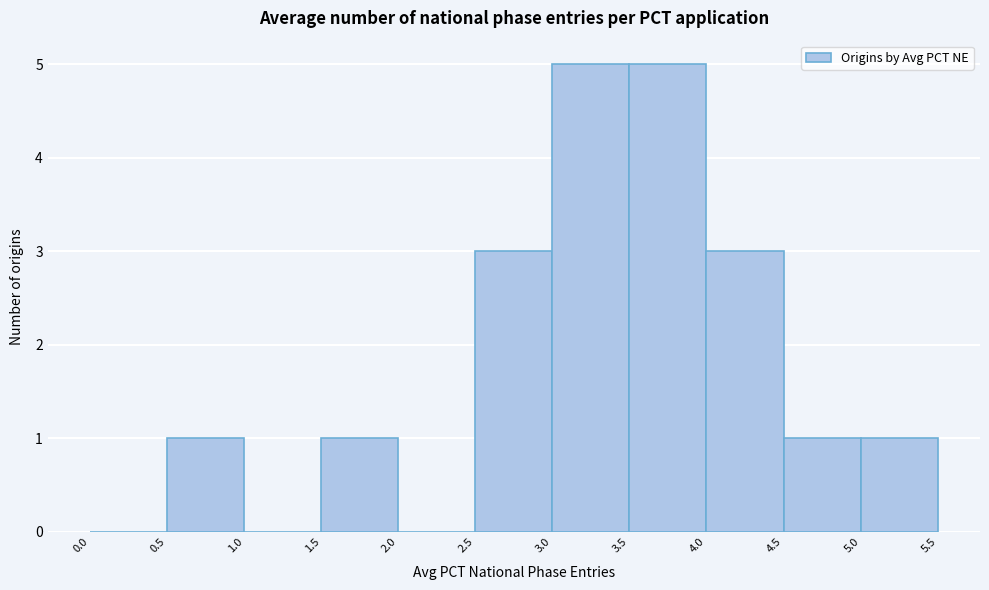

Reading left to right, list every bar in this chart as the range it spans on the x-axis followed by its height. The values are not printed on the chart, so give them approximately, as read against the axis.

0.0 to 0.5: 0
0.5 to 1.0: 1
1.0 to 1.5: 0
1.5 to 2.0: 1
2.0 to 2.5: 0
2.5 to 3.0: 3
3.0 to 3.5: 5
3.5 to 4.0: 5
4.0 to 4.5: 3
4.5 to 5.0: 1
5.0 to 5.5: 1